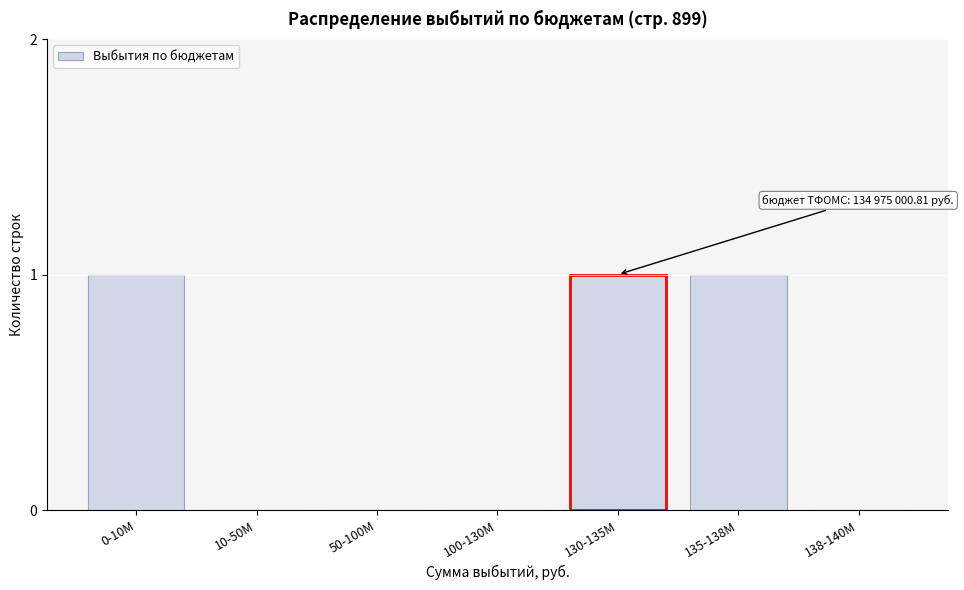

Reading left to right, extract all data points from this chart.

0-10M=1	10-50M=0	50-100M=0	100-130M=0	130-135M=1	135-138M=1	138-140M=0